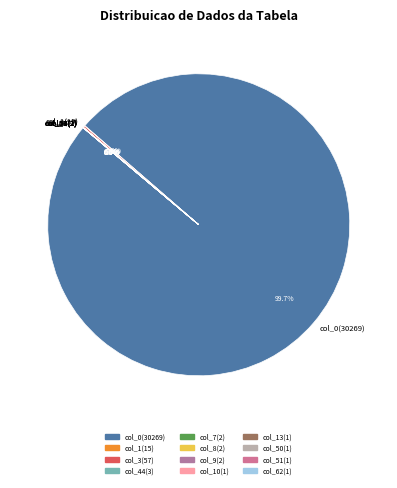

What is the largest slice in the pie chart?

col_0(30269)